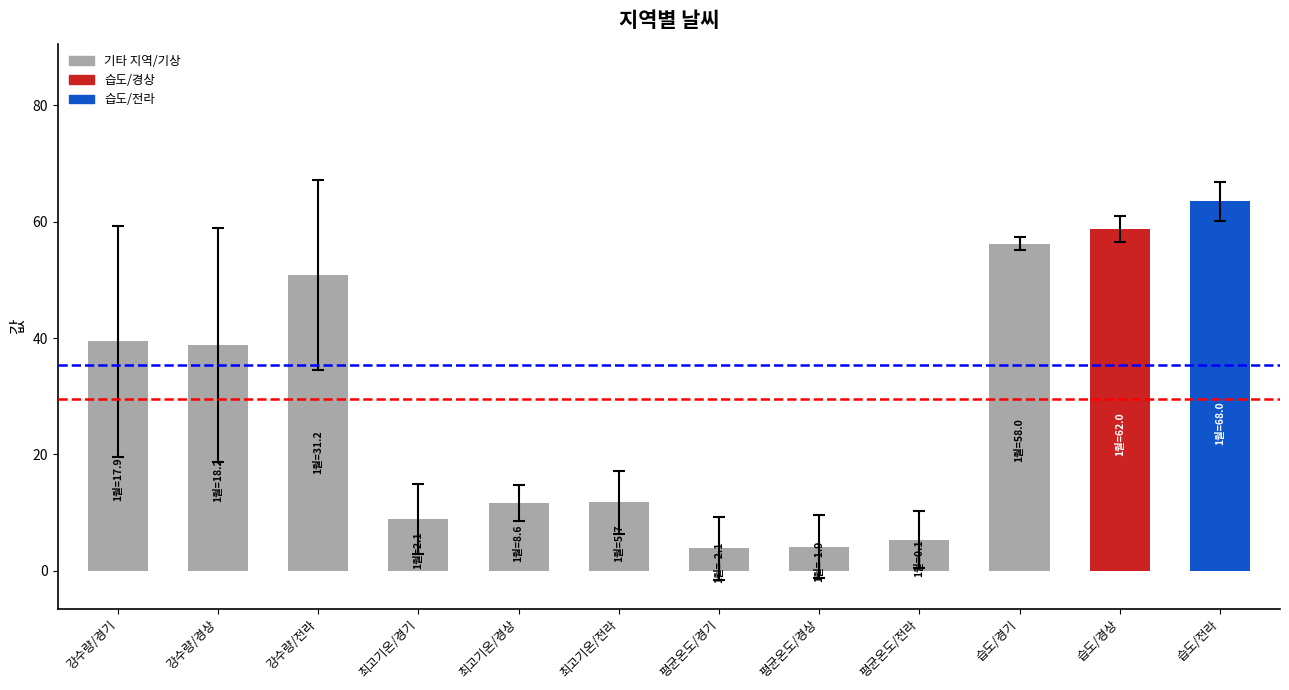

Between 습도/전라 and 강수량/전라, which is larger?

습도/전라